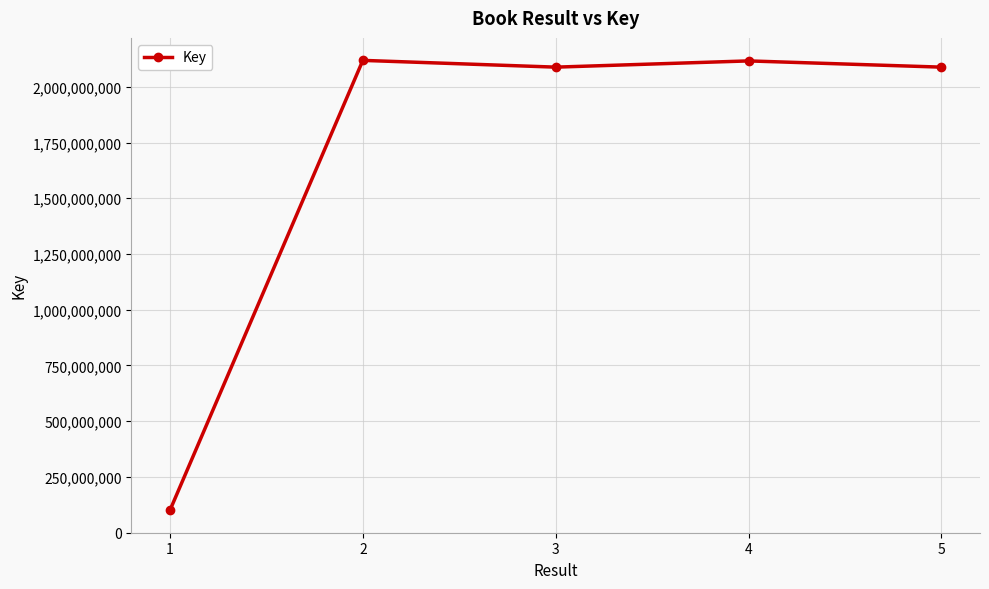

What is the approximate value at 1, to the nearest 100?

100373300